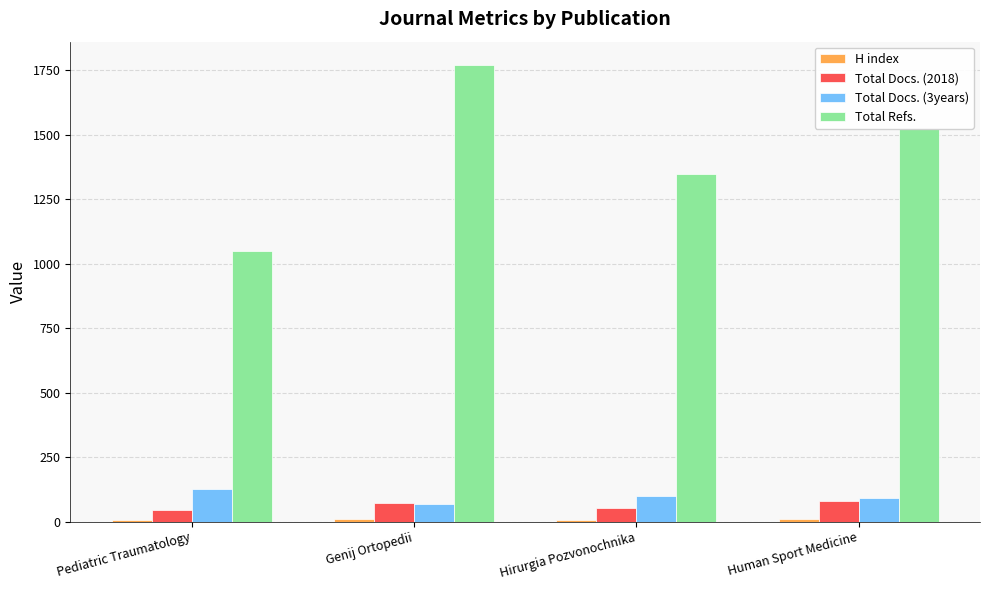

Which series has the largest range (max minus min)?

Total Refs.